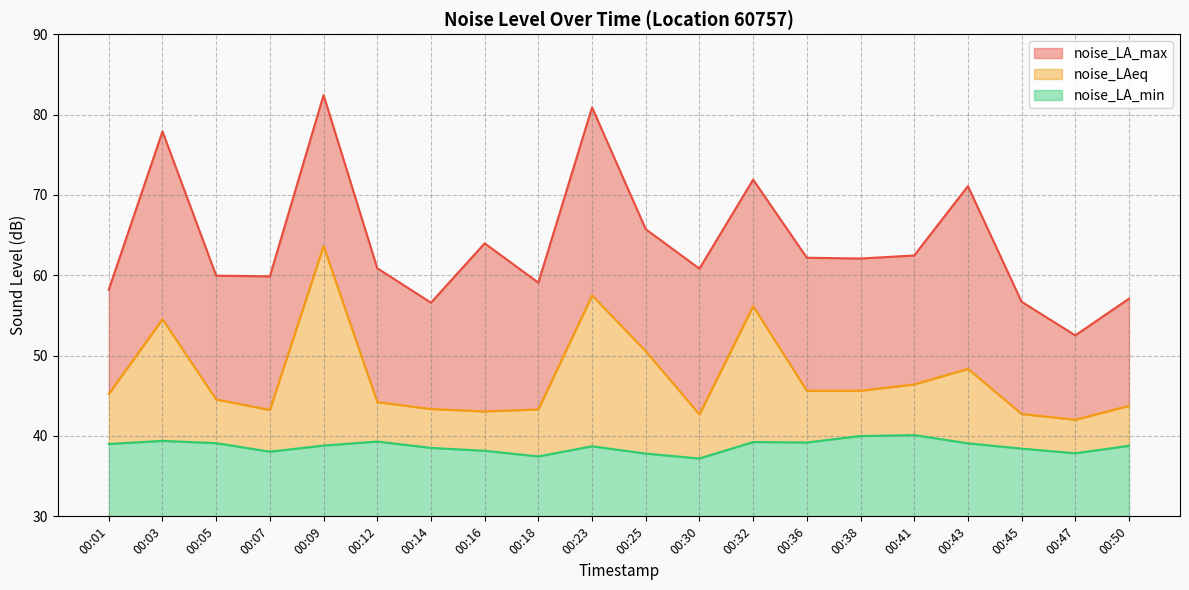

At how many categories does at least one series exceed 44?

20